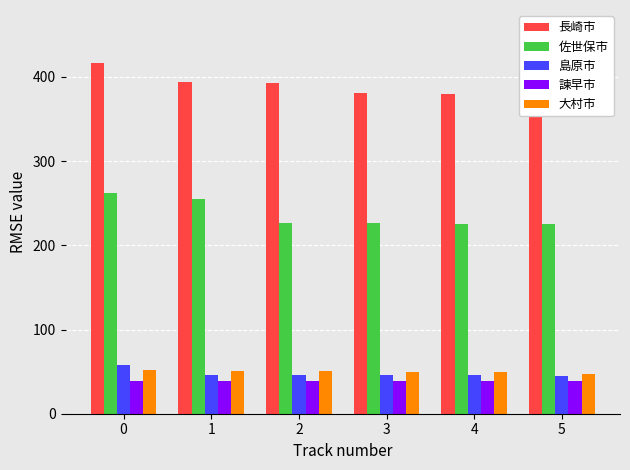

Rank the series by their maximum value, from lowest to highest.

諫早市, 大村市, 島原市, 佐世保市, 長崎市